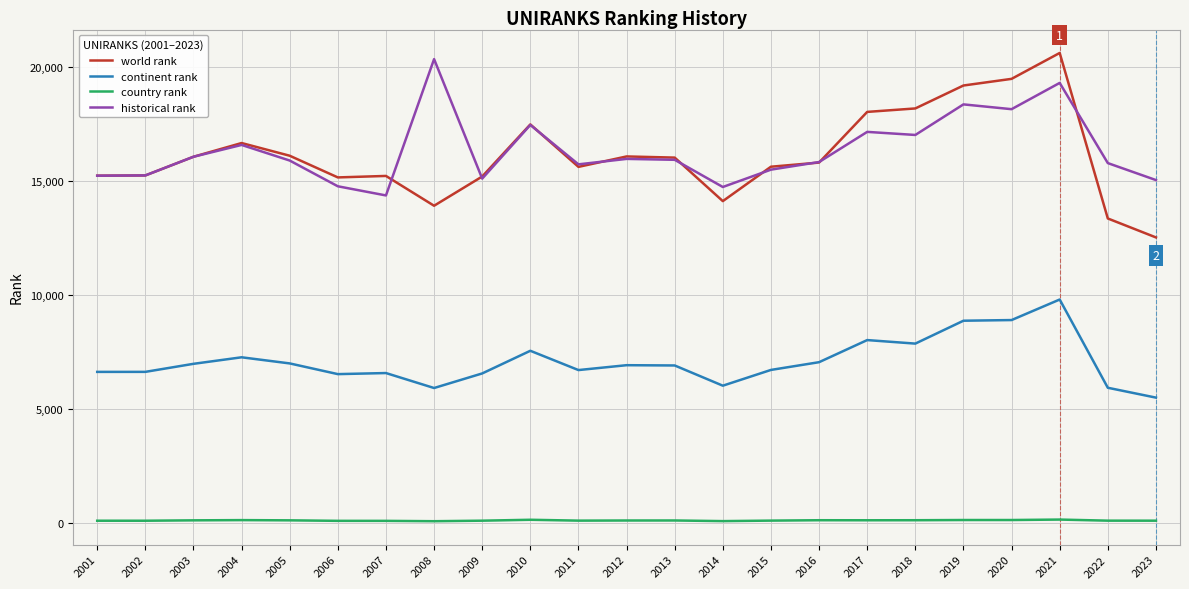

What is the difference between the historical rank values at 2009 and 2004?

1479.0